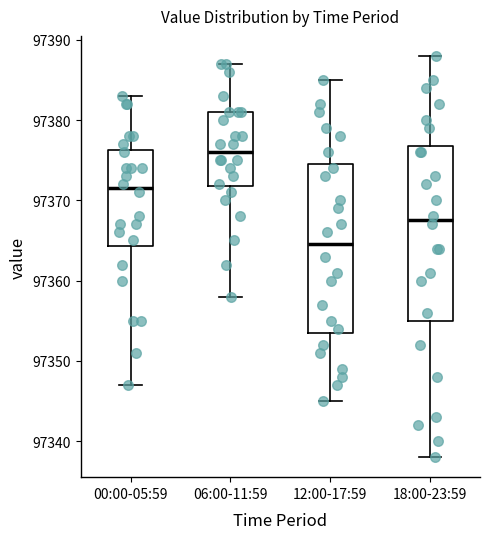

Reading left to right, transcribe this box plot: for each box, give where its median line is, the range the box spans, and where its two whiskers end, as read against the y-axis. The values are not printed on the chart, so give them approximately, as read against the axis.

00:00-05:59: median 97372, box 97364 to 97376, whiskers 97347 to 97383
06:00-11:59: median 97376, box 97372 to 97381, whiskers 97358 to 97387
12:00-17:59: median 97365, box 97354 to 97375, whiskers 97345 to 97385
18:00-23:59: median 97368, box 97355 to 97377, whiskers 97338 to 97388